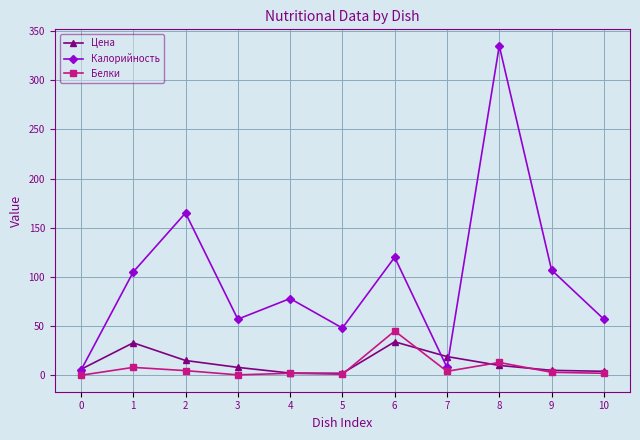

Where is Белки nearest to the value 22?

8